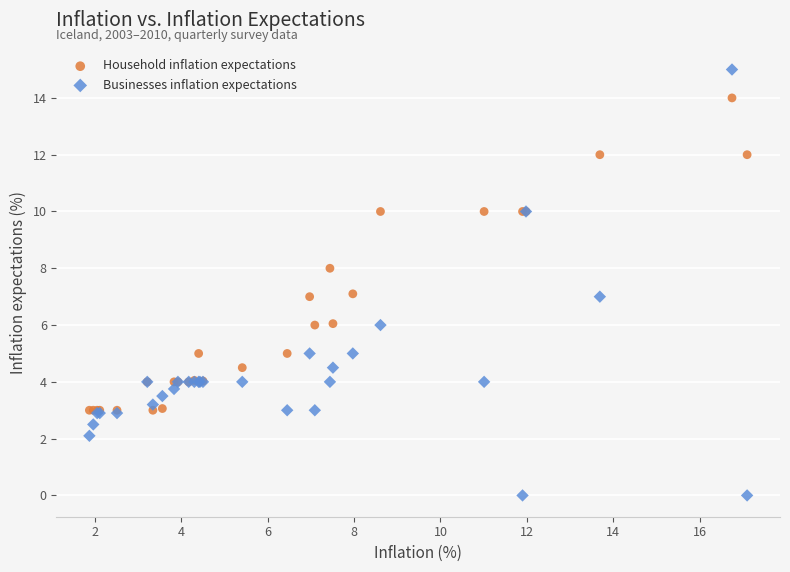

Which series reaches the minimum Y coordinate?

Businesses inflation expectations